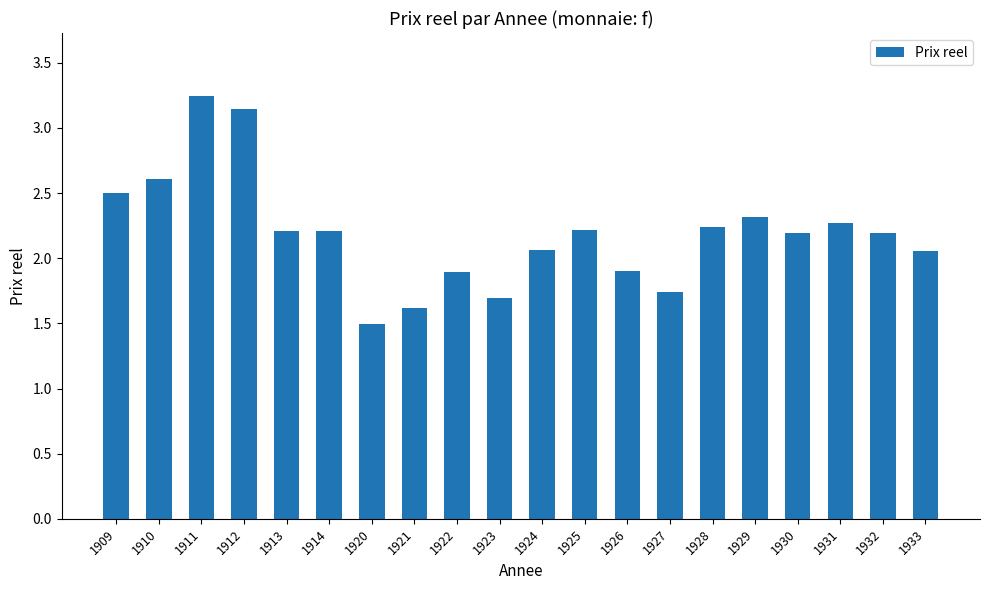

How many values are below 2?

6